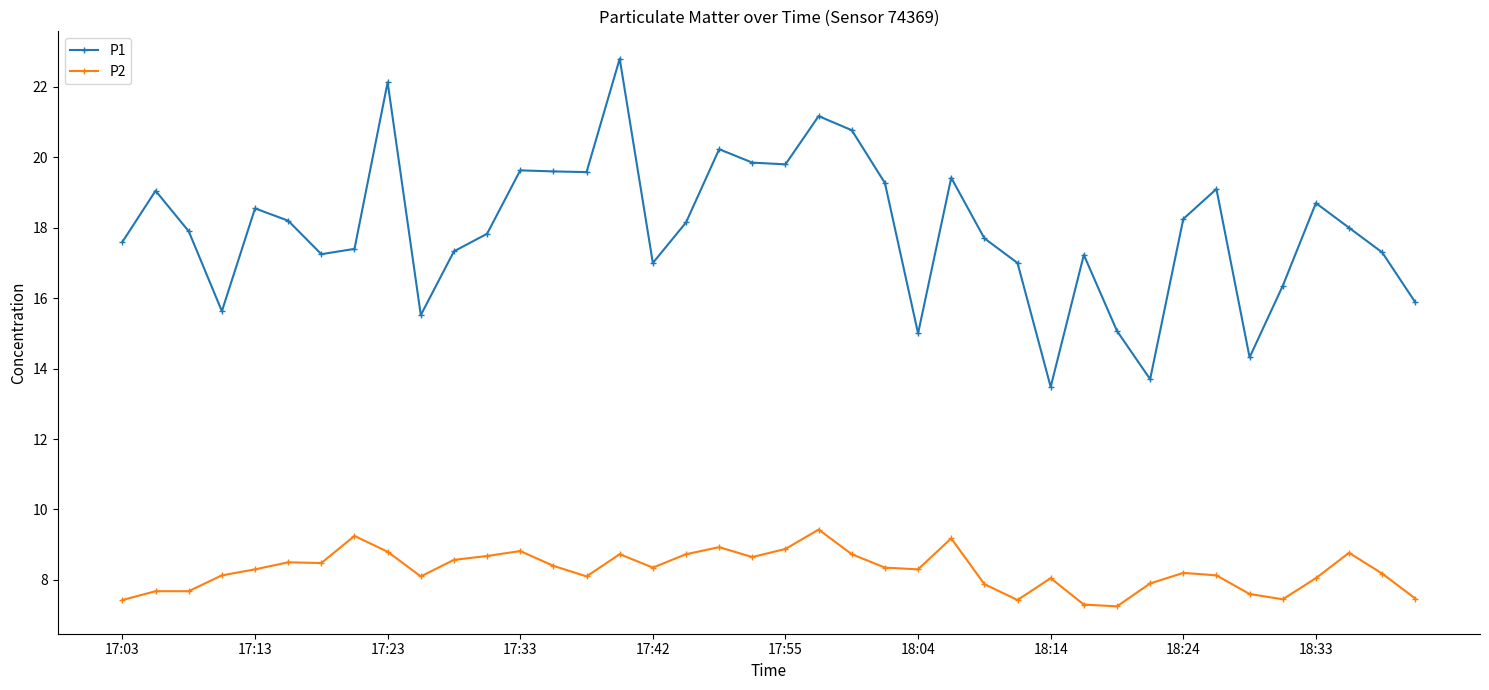

What is the difference between the maximum and minimum values in the P2 series?

2.2